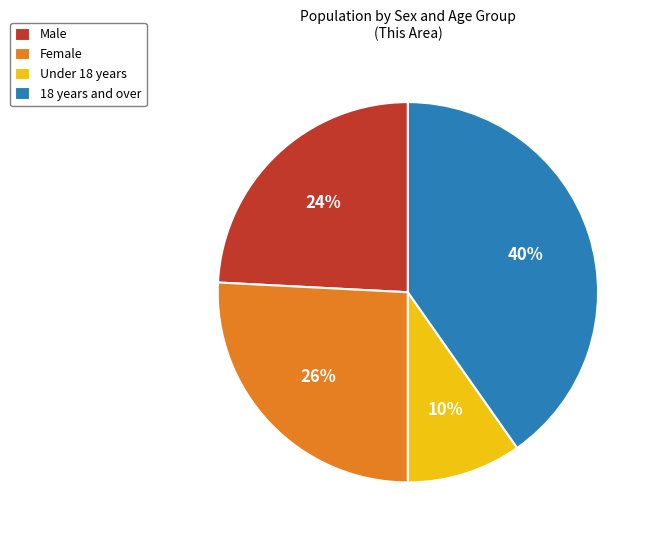

What percentage is the 18 years and over slice, to the nearest percent?

40%